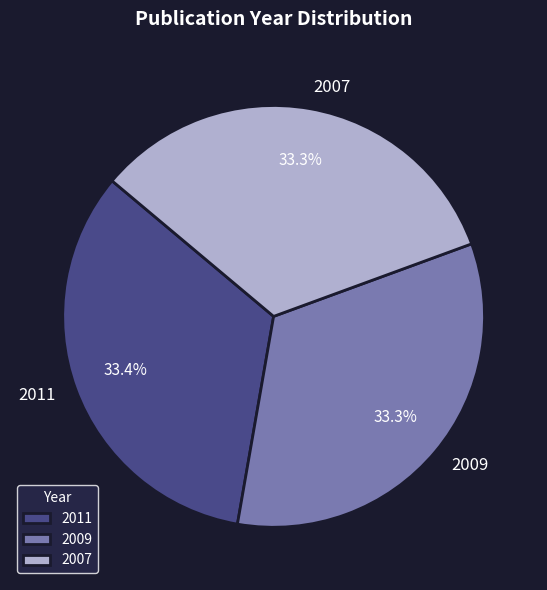

To the nearest percent, what is the average slice percentage?

33%